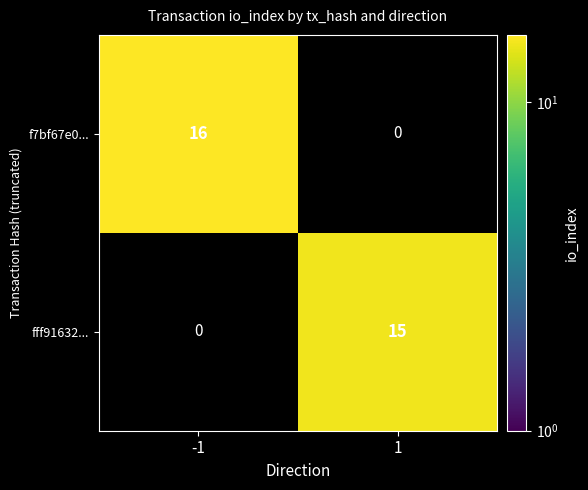

Which series has the largest total across all categories?

f7bf67e0...